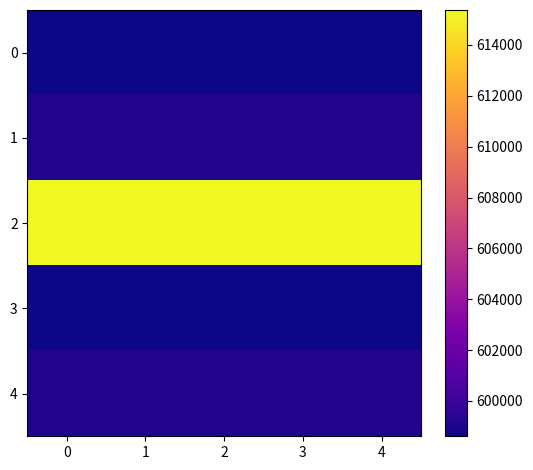

What is the spread (max minus min) of values at 2?

16766